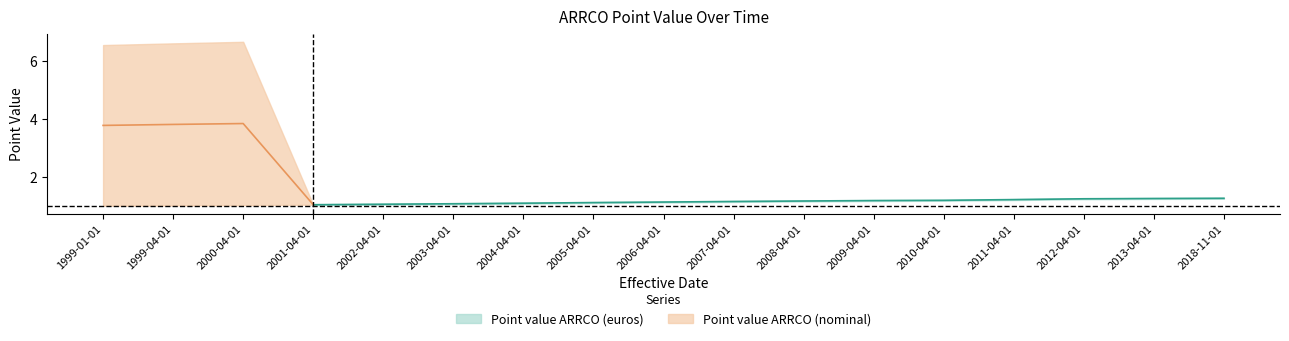

How many lines are shown in the chart?

2